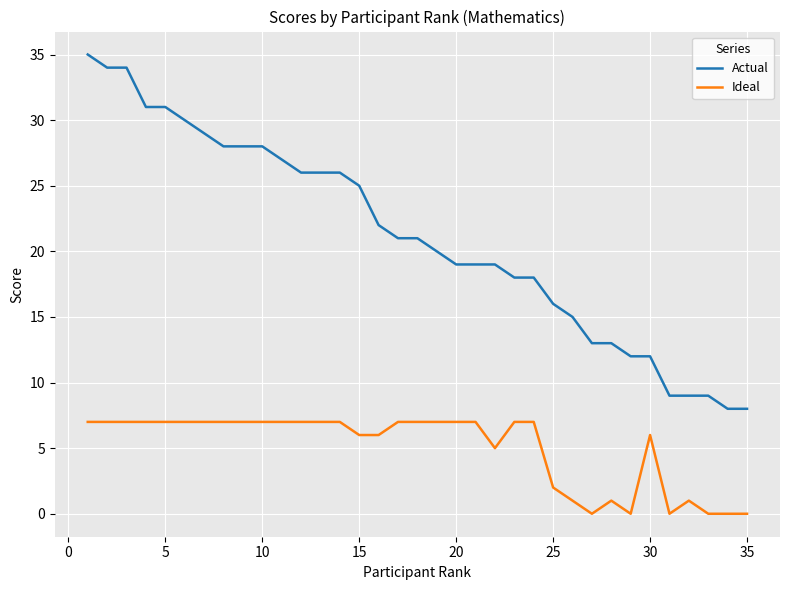

True or false: Ideal and Actual cross at least once.

False